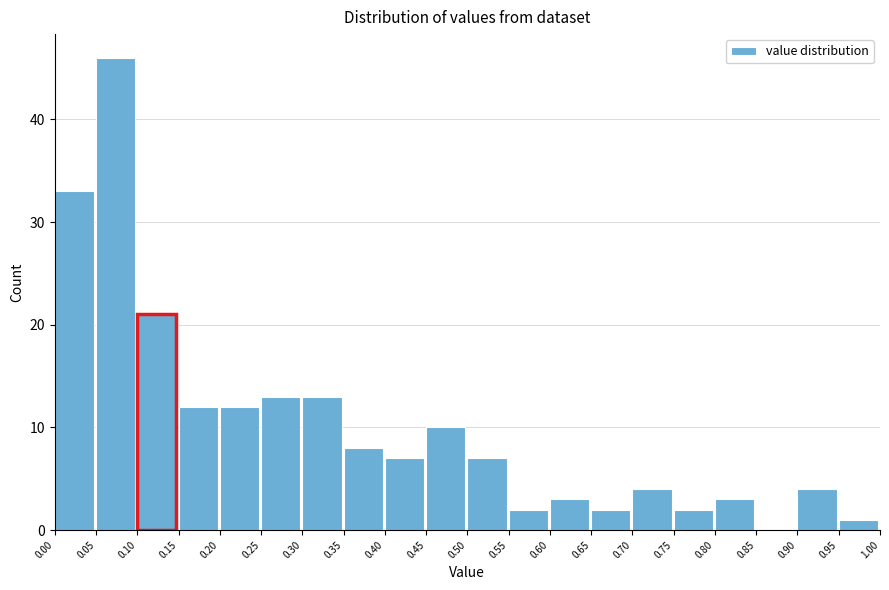

Which range on the x-axis has the tallest bar?

0.05 to 0.10